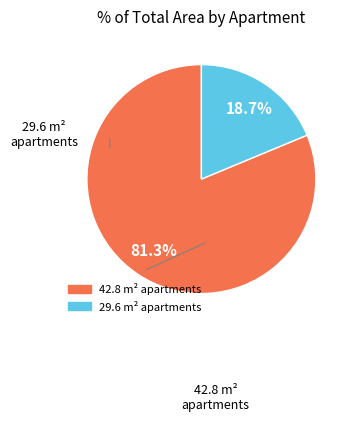

Does any single category account for the majority?

Yes